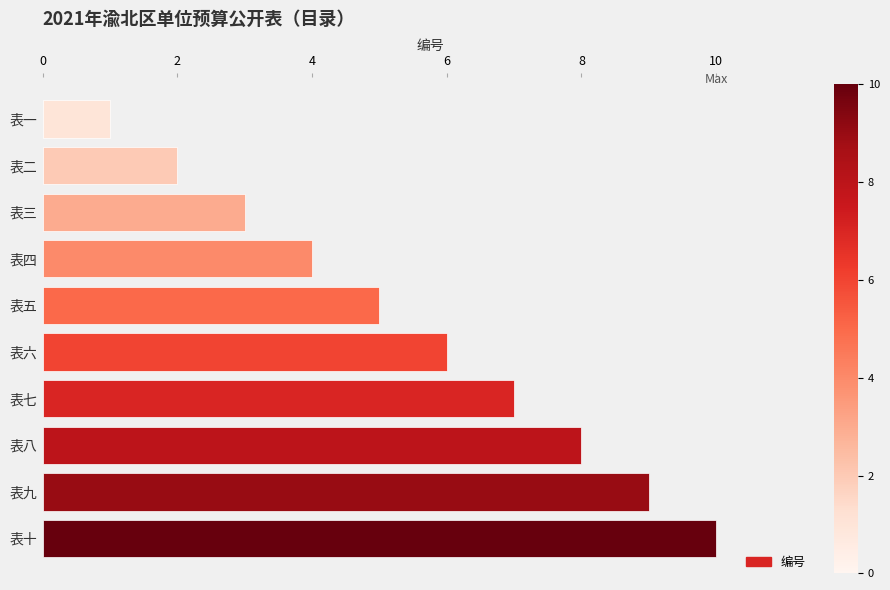

Rank the categories by value from lowest to highest.

表一, 表二, 表三, 表四, 表五, 表六, 表七, 表八, 表九, 表十